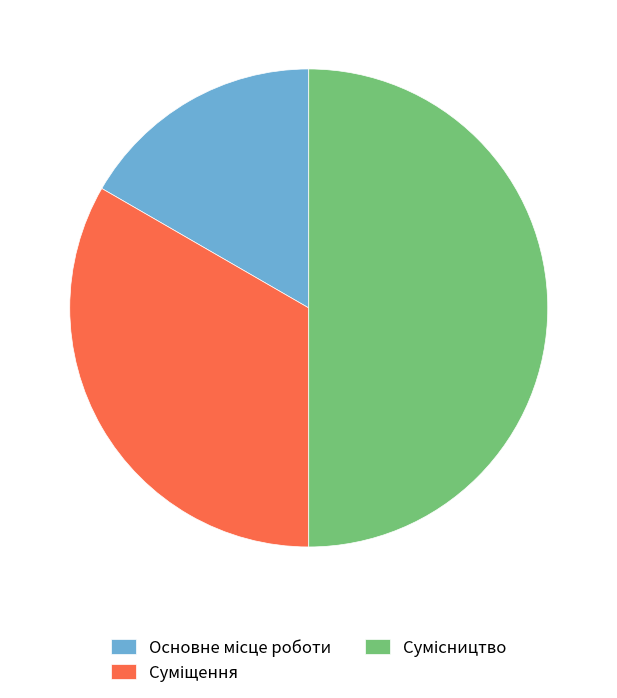

Approximately how many times larger is the value at Сумісництво compared to Основне місце роботи?

3.0